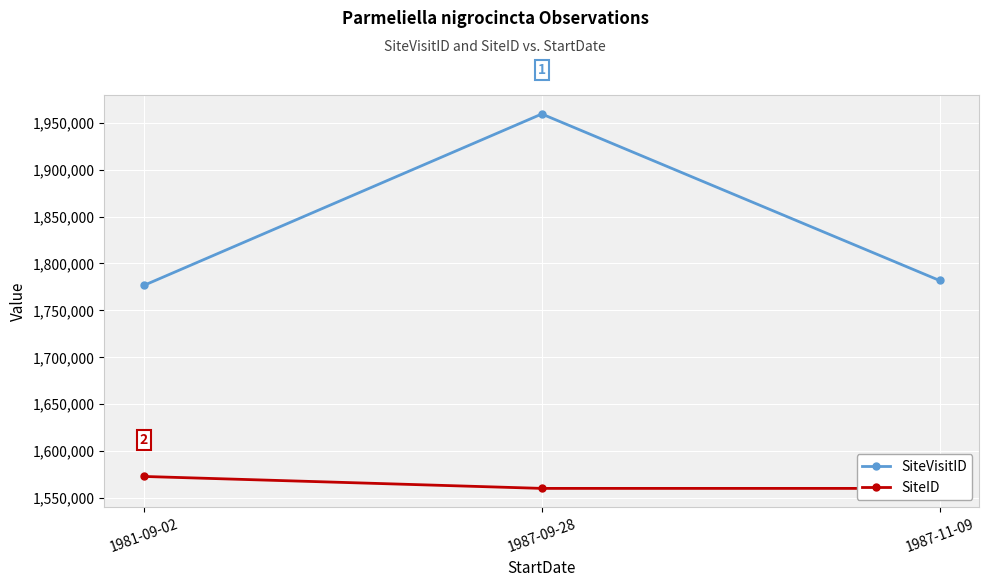

At which category is the sum across all series the highest?

1987-09-28